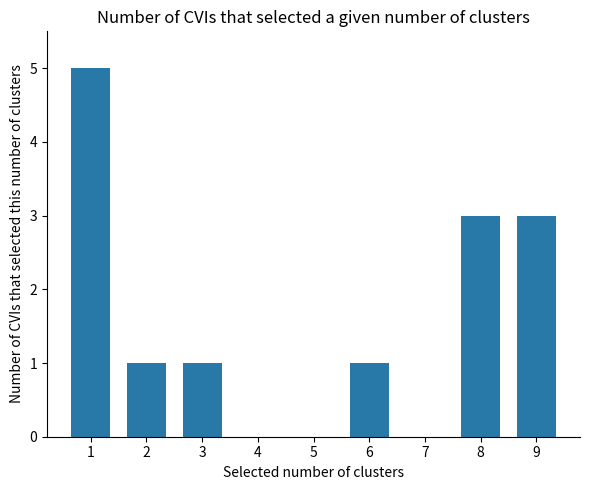

True or false: the data shows 0 at 4.

True